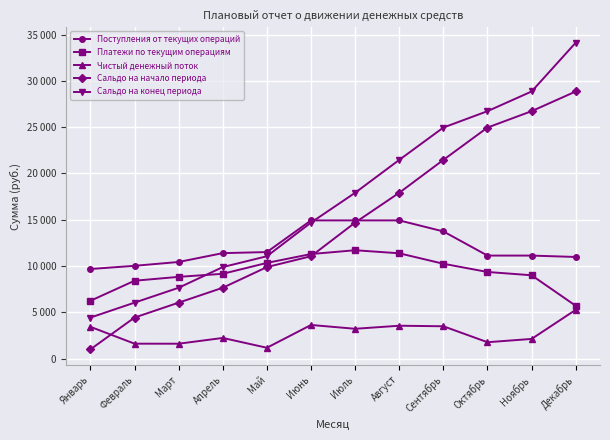

What is the maximum value for Сальдо на конец периода?

34131.5